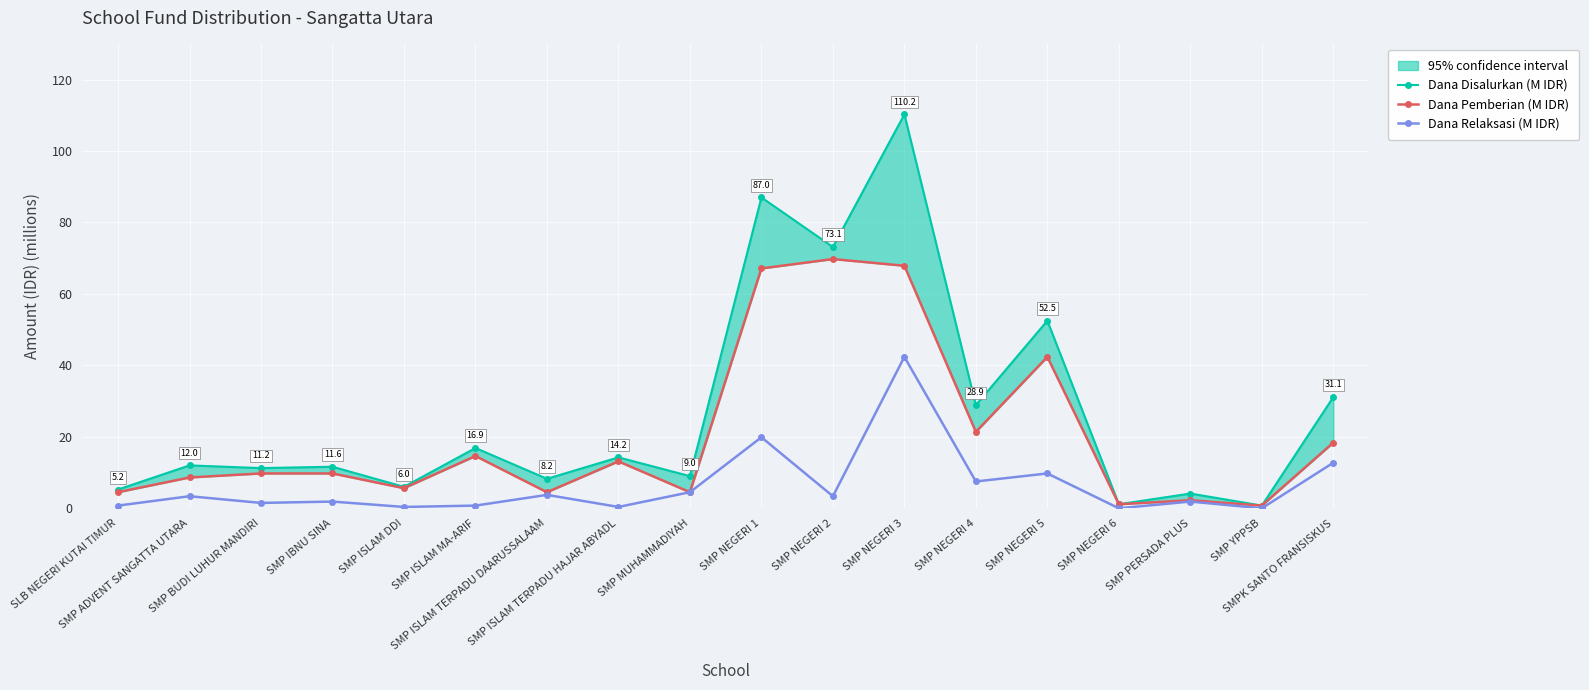

Rank the series by their maximum value, from lowest to highest.

Dana Relaksasi (M IDR), Dana Pemberian (M IDR), Dana Disalurkan (M IDR)